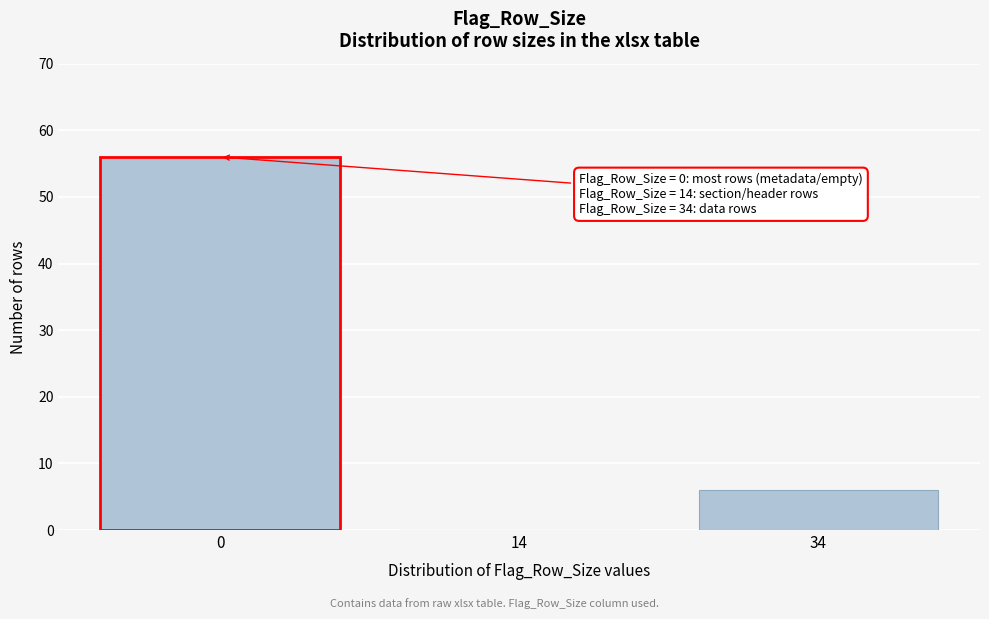

Reading right to left, transcribe all the data shown in this chart.

34=6	14=0	0=56